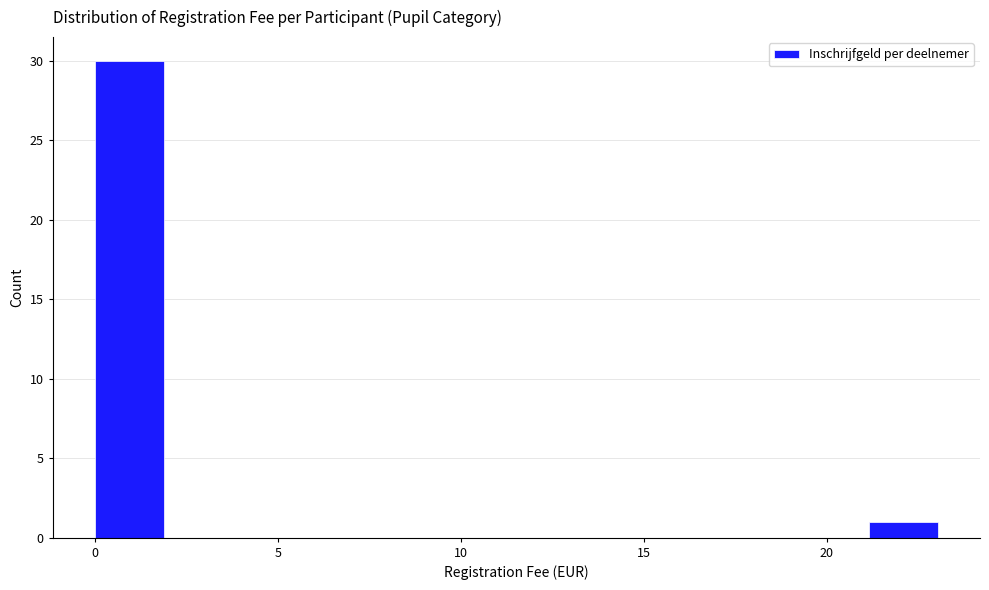

Reading left to right, list every bar in this chart as the range it spans on the x-axis followed by its height. Neither the bar edges nor the heights are printed on the chart, so give them approximately, as read against the axes.

0.00 to 2.35: 30
2.35 to 4.70: 0
4.70 to 7.05: 0
7.05 to 9.40: 0
9.40 to 11.75: 0
11.75 to 14.10: 0
14.10 to 16.45: 0
16.45 to 18.80: 0
18.80 to 21.15: 0
21.15 to 23.50: 1